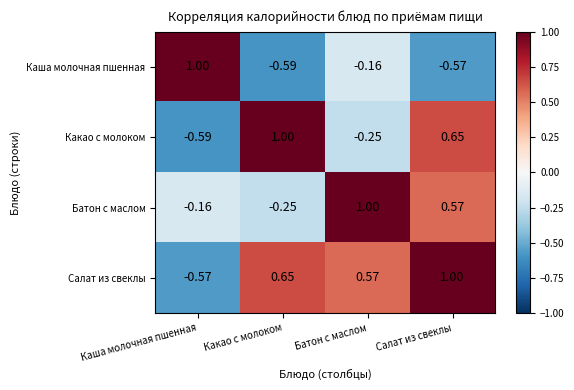

At which category is the sum across all series the highest?

Салат из свеклы